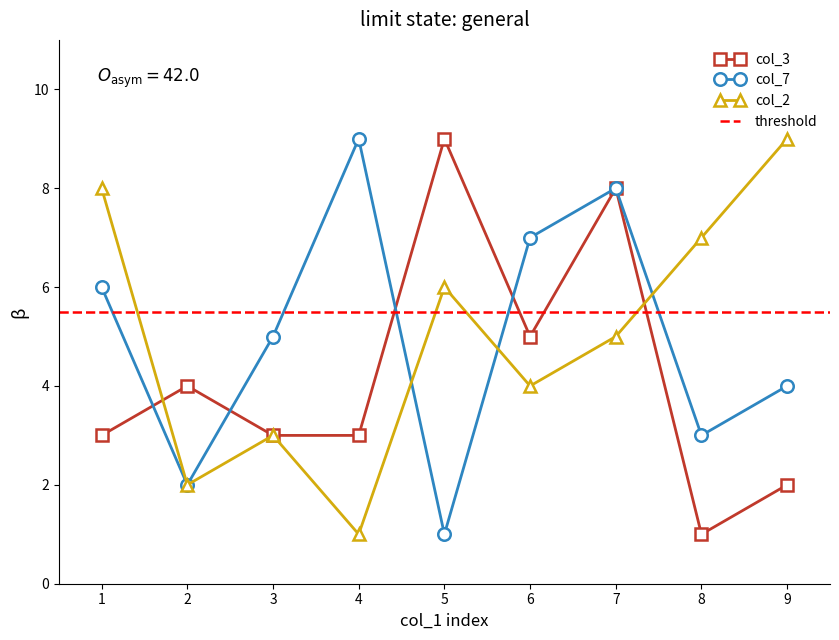

Which series has the largest total across all categories?

col_7